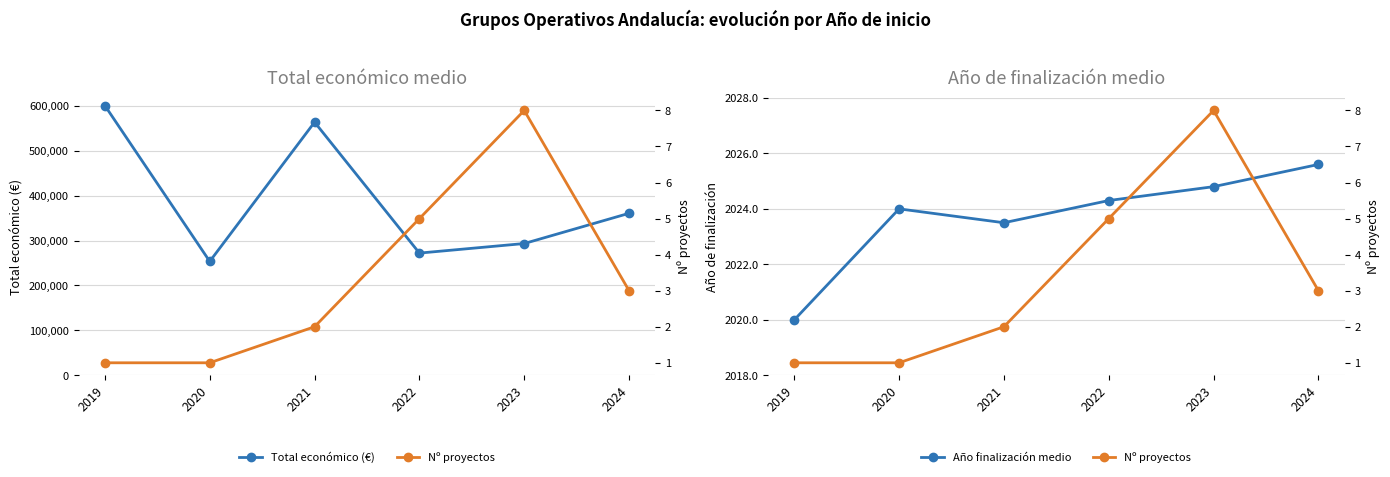

How many series are shown in this chart?

3